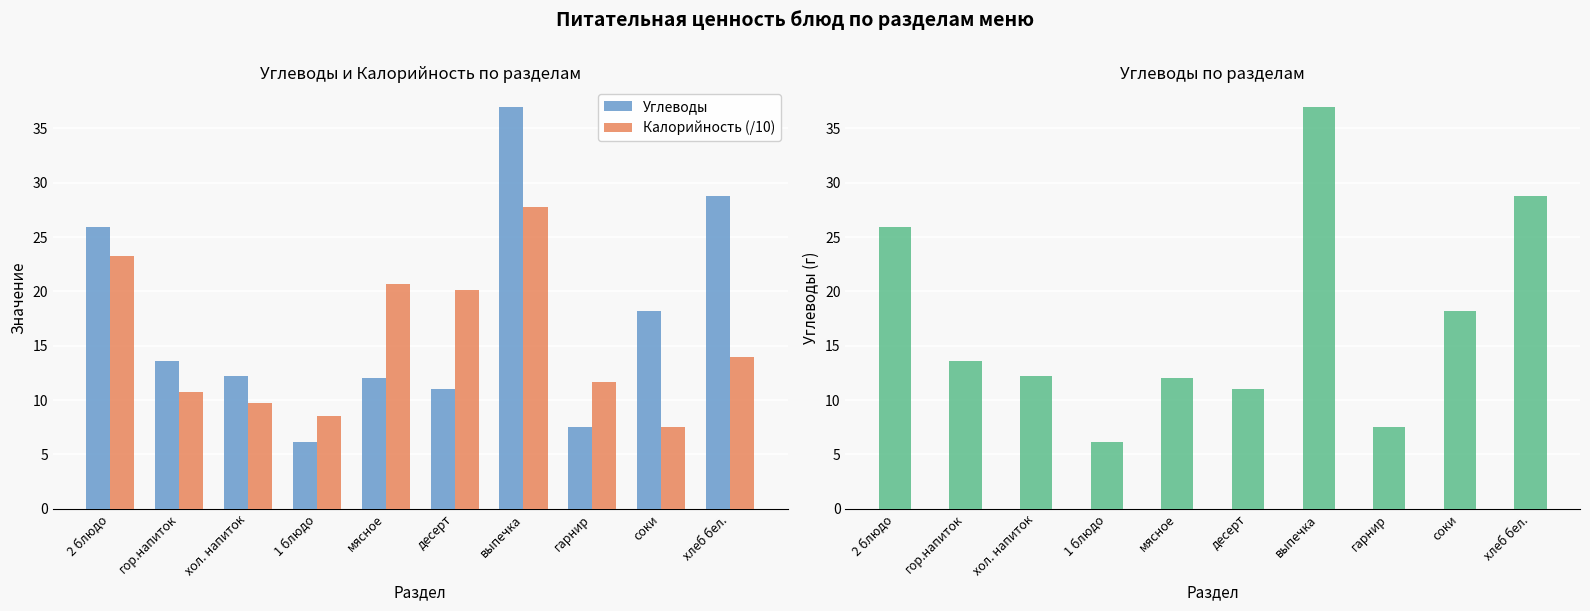

What is the label of the 8th bar from the right?

хол. напиток